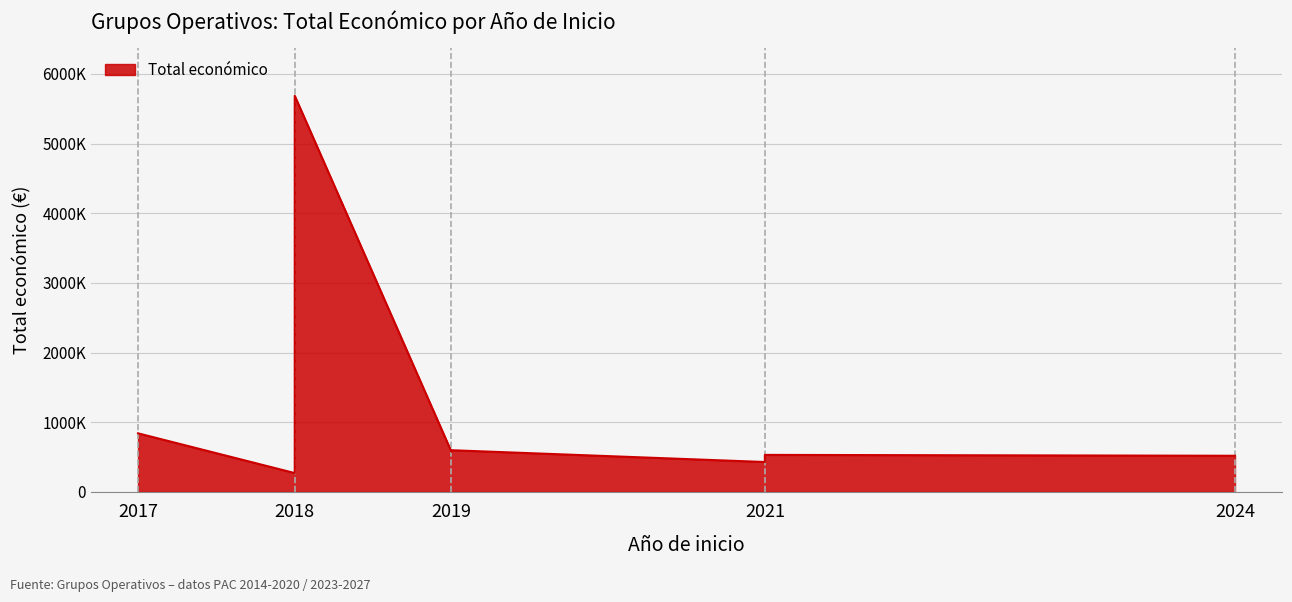

Which has a higher value, 2024 or 2021?

2024